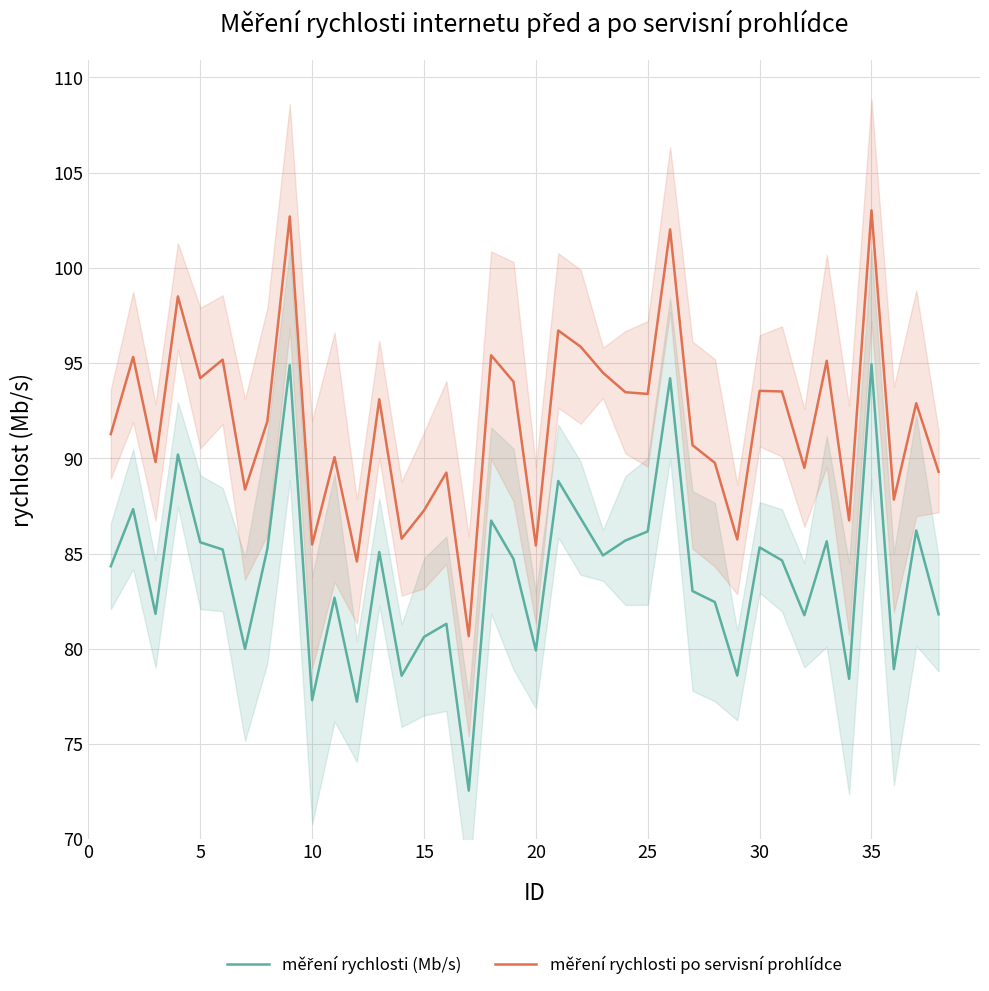

True or false: měření rychlosti po servisní prohlídce and měření rychlosti (Mb/s) cross at least once.

False